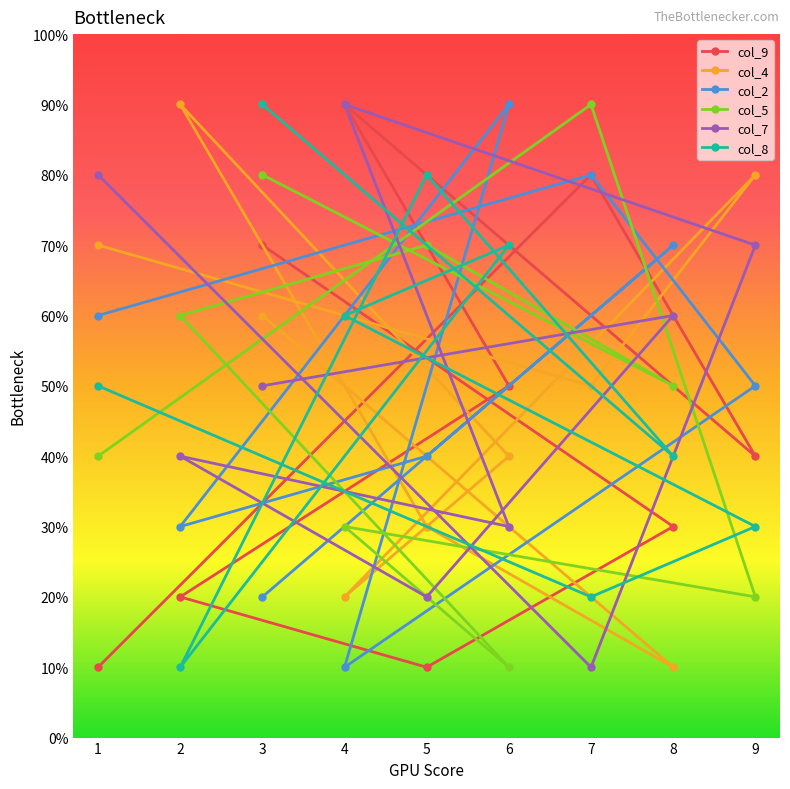

The col_9 series shows 8 at 7. True or false?

True